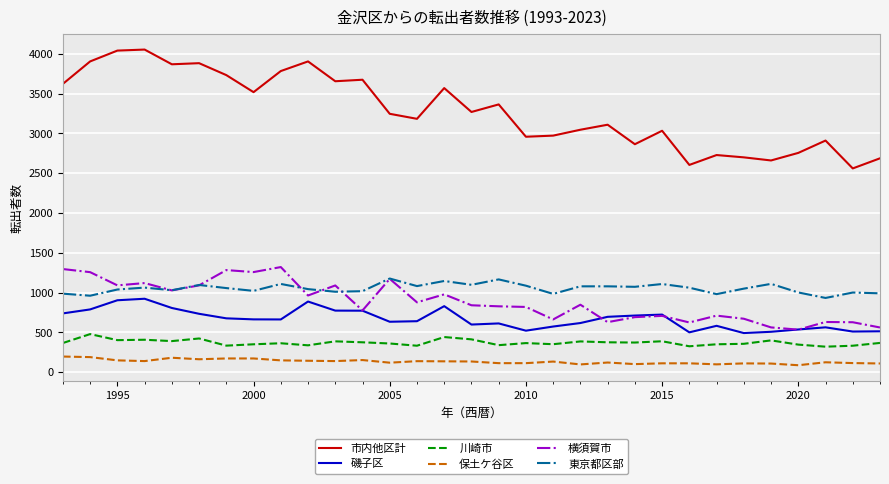

Which series has the largest range (max minus min)?

市内他区計